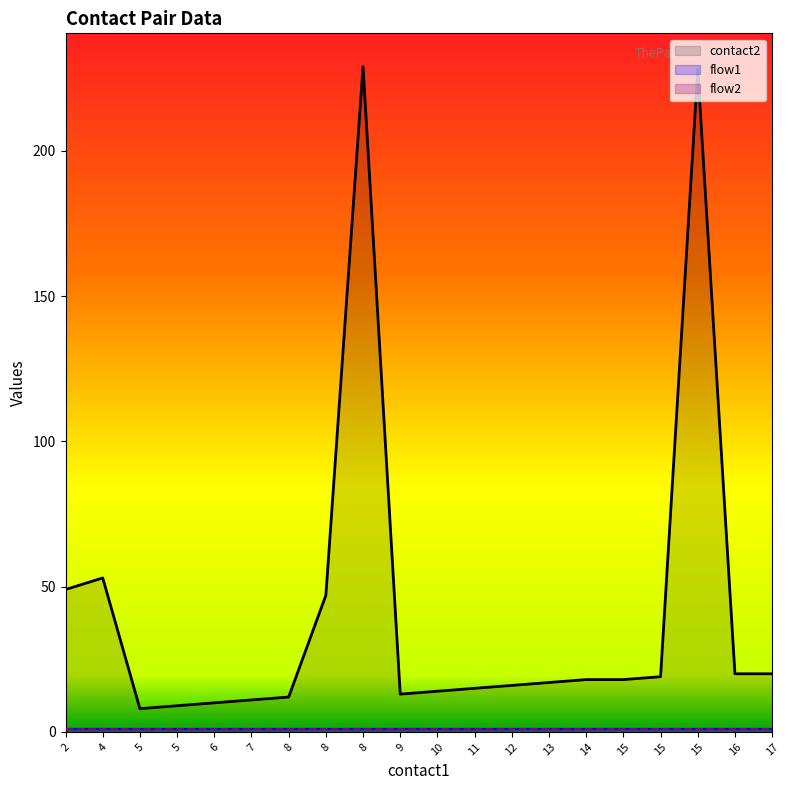

At which category is the sum across all series the highest?

8